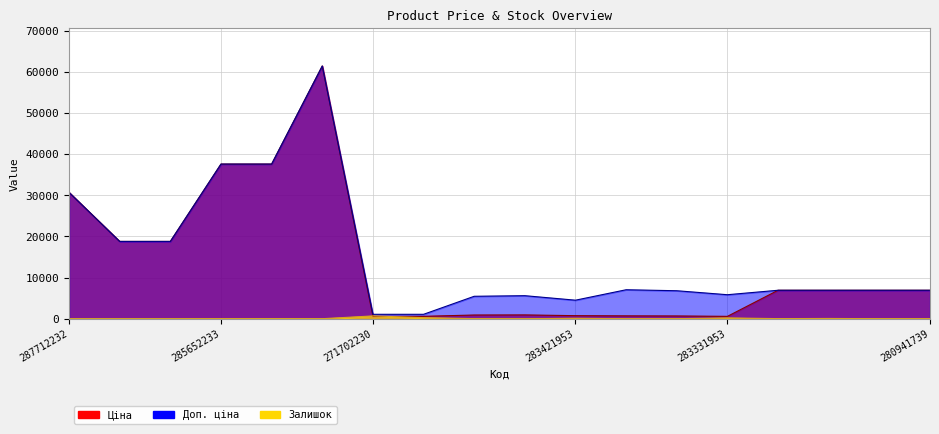

What is the maximum value for Доп. ціна?

61434.3